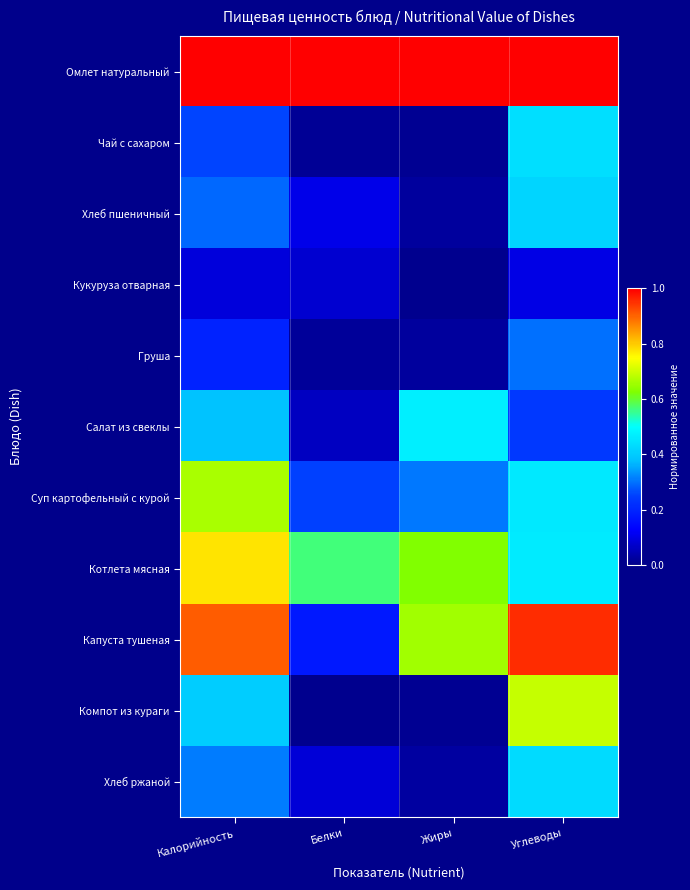

Reading left to right, transcribe all the data shown in this chart.

Омлет натуральный: Калорийность=1.0	Белки=1.0	Жиры=1.0	Углеводы=1.0
Чай с сахаром: Калорийность=0.3	Белки=0.0	Жиры=0.0	Углеводы=0.4
Хлеб пшеничный: Калорийность=0.3	Белки=0.1	Жиры=0.0	Углеводы=0.4
Кукуруза отварная: Калорийность=0.1	Белки=0.1	Жиры=0.0	Углеводы=0.1
Груша: Калорийность=0.2	Белки=0.0	Жиры=0.0	Углеводы=0.3
Салат из свеклы: Калорийность=0.4	Белки=0.1	Жиры=0.5	Углеводы=0.2
Суп картофельный с курой: Калорийность=0.7	Белки=0.3	Жиры=0.3	Углеводы=0.5
Котлета мясная: Калорийность=0.8	Белки=0.6	Жиры=0.6	Углеводы=0.5
Капуста тушеная: Калорийность=0.9	Белки=0.2	Жиры=0.7	Углеводы=1.0
Компот из кураги: Калорийность=0.4	Белки=0.0	Жиры=0.0	Углеводы=0.7
Хлеб ржаной: Калорийность=0.3	Белки=0.1	Жиры=0.0	Углеводы=0.4